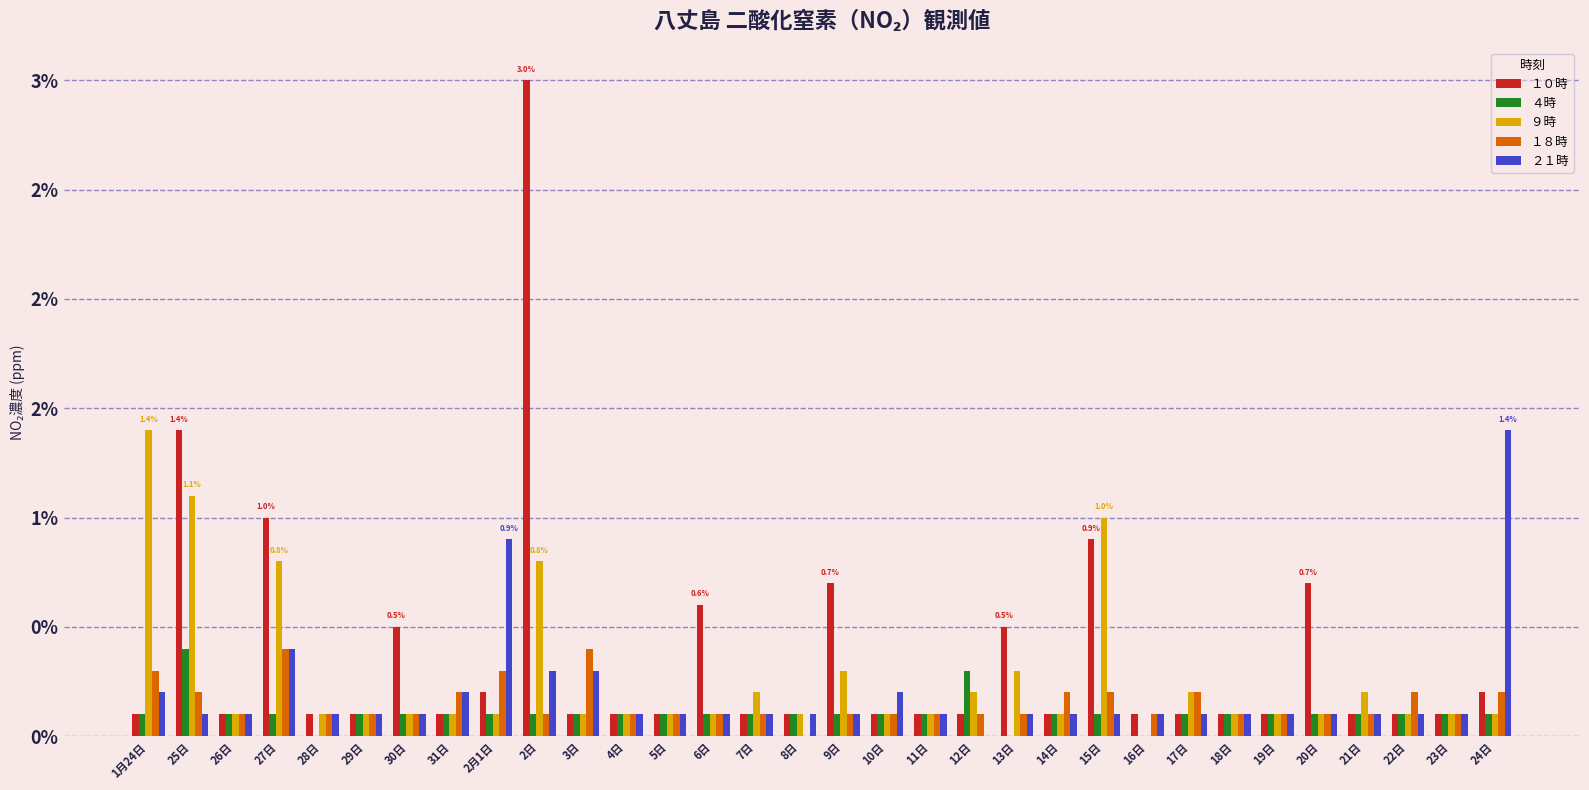

Reading left to right, transcribe all the data shown in this chart.

１０時: 1月24日=0.0	25日=0.0	26日=0.0	27日=0.0	28日=0.0	29日=0.0	30日=0.0	31日=0.0	2月1日=0.0	2日=0.0	3日=0.0	4日=0.0	5日=0.0	6日=0.0	7日=0.0	8日=0.0	9日=0.0	10日=0.0	11日=0.0	12日=0.0	13日=0.0	14日=0.0	15日=0.0	16日=0.0	17日=0.0	18日=0.0	19日=0.0	20日=0.0	21日=0.0	22日=0.0	23日=0.0	24日=0.0
４時: 1月24日=0.0	25日=0.0	26日=0.0	27日=0.0	28日=0.0	29日=0.0	30日=0.0	31日=0.0	2月1日=0.0	2日=0.0	3日=0.0	4日=0.0	5日=0.0	6日=0.0	7日=0.0	8日=0.0	9日=0.0	10日=0.0	11日=0.0	12日=0.0	13日=0.0	14日=0.0	15日=0.0	16日=0.0	17日=0.0	18日=0.0	19日=0.0	20日=0.0	21日=0.0	22日=0.0	23日=0.0	24日=0.0
９時: 1月24日=0.0	25日=0.0	26日=0.0	27日=0.0	28日=0.0	29日=0.0	30日=0.0	31日=0.0	2月1日=0.0	2日=0.0	3日=0.0	4日=0.0	5日=0.0	6日=0.0	7日=0.0	8日=0.0	9日=0.0	10日=0.0	11日=0.0	12日=0.0	13日=0.0	14日=0.0	15日=0.0	16日=0.0	17日=0.0	18日=0.0	19日=0.0	20日=0.0	21日=0.0	22日=0.0	23日=0.0	24日=0.0
１８時: 1月24日=0.0	25日=0.0	26日=0.0	27日=0.0	28日=0.0	29日=0.0	30日=0.0	31日=0.0	2月1日=0.0	2日=0.0	3日=0.0	4日=0.0	5日=0.0	6日=0.0	7日=0.0	8日=0.0	9日=0.0	10日=0.0	11日=0.0	12日=0.0	13日=0.0	14日=0.0	15日=0.0	16日=0.0	17日=0.0	18日=0.0	19日=0.0	20日=0.0	21日=0.0	22日=0.0	23日=0.0	24日=0.0
２１時: 1月24日=0.0	25日=0.0	26日=0.0	27日=0.0	28日=0.0	29日=0.0	30日=0.0	31日=0.0	2月1日=0.0	2日=0.0	3日=0.0	4日=0.0	5日=0.0	6日=0.0	7日=0.0	8日=0.0	9日=0.0	10日=0.0	11日=0.0	12日=0.0	13日=0.0	14日=0.0	15日=0.0	16日=0.0	17日=0.0	18日=0.0	19日=0.0	20日=0.0	21日=0.0	22日=0.0	23日=0.0	24日=0.0